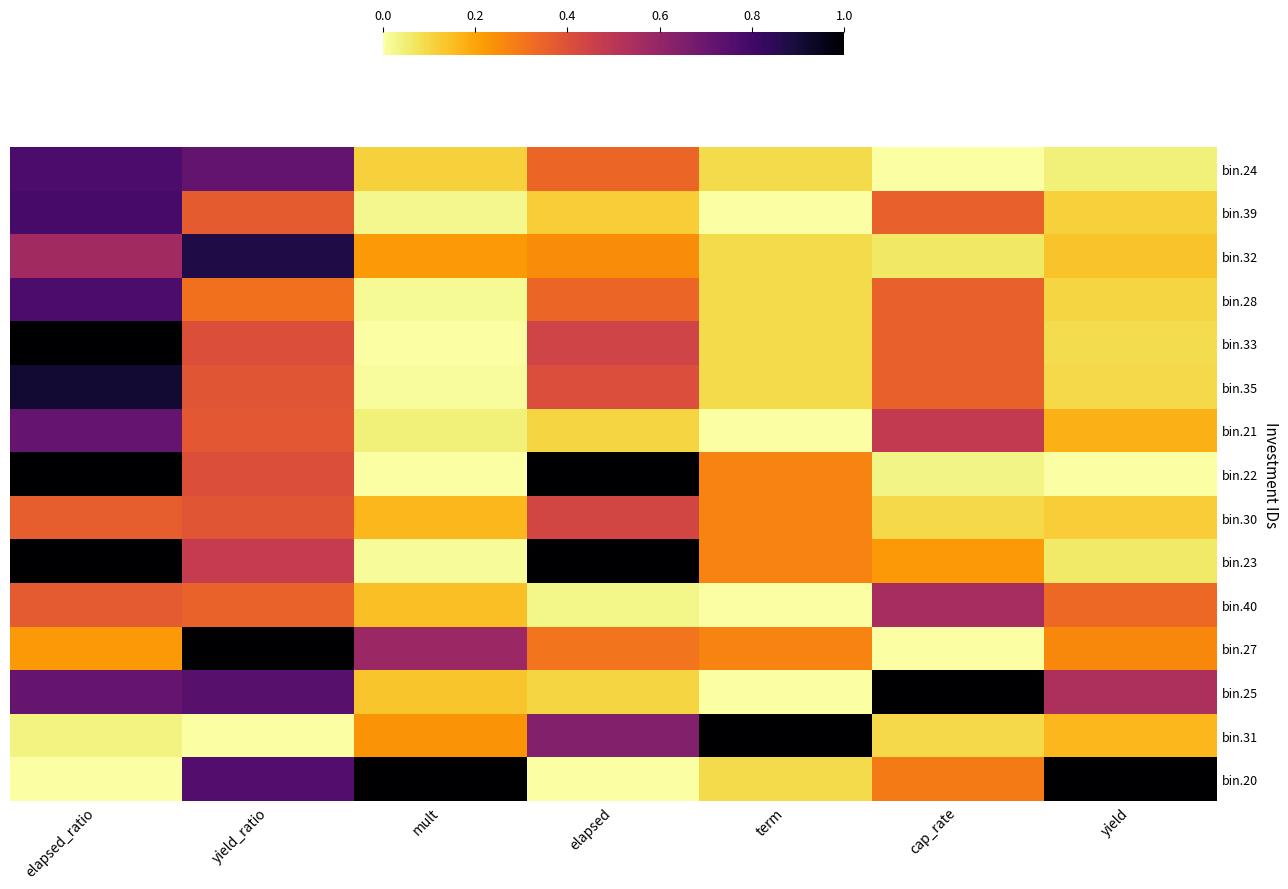

Which has a higher value, elapsed or yield_ratio?

yield_ratio